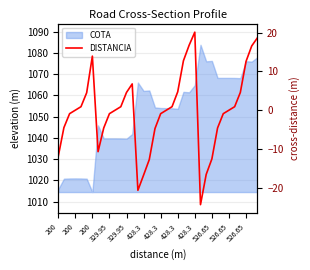

How many interior local valleys (lower than both neighbors) does the data have?

3